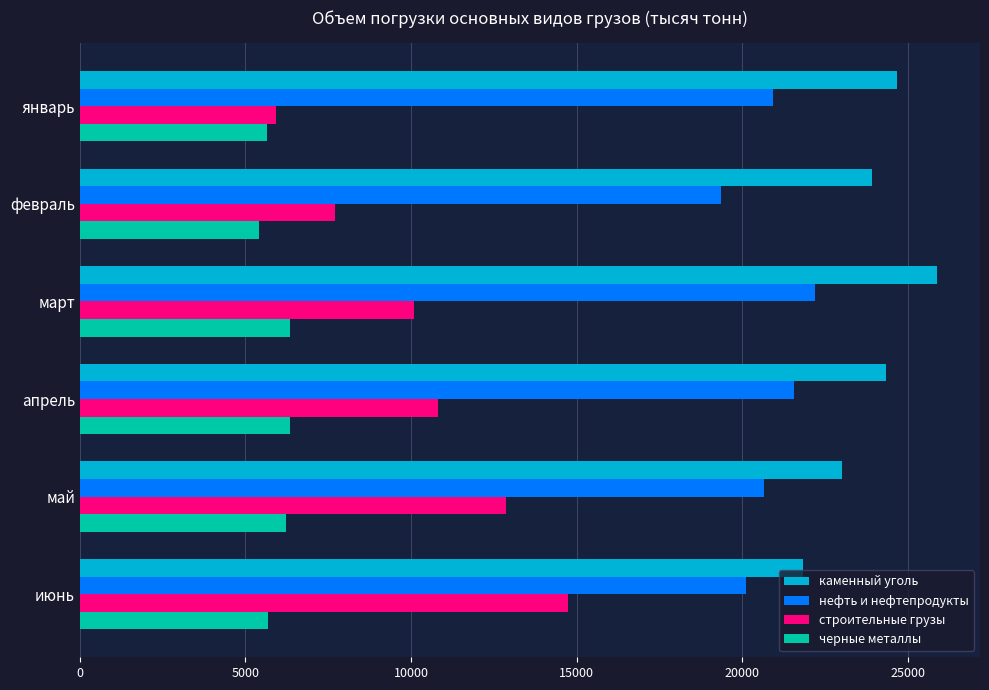

What is the approximate value of строительные грузы at апрель?

10801